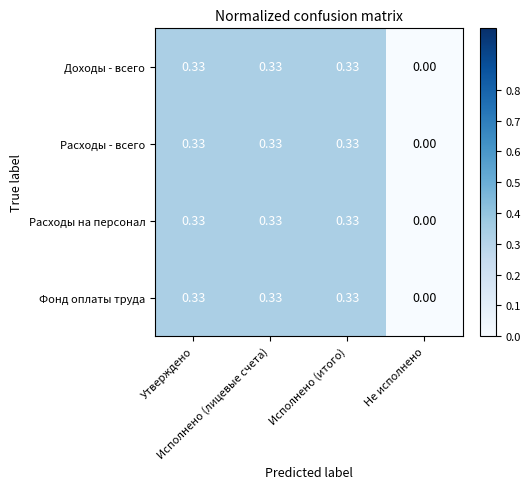

Which series has the largest total across all categories?

Доходы - всего